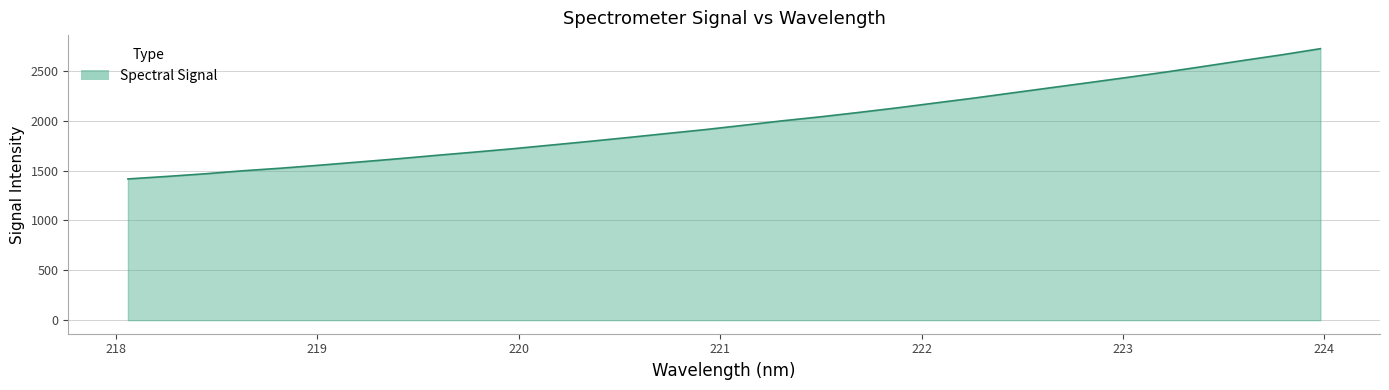

What is the maximum value shown in the chart?

2724.1